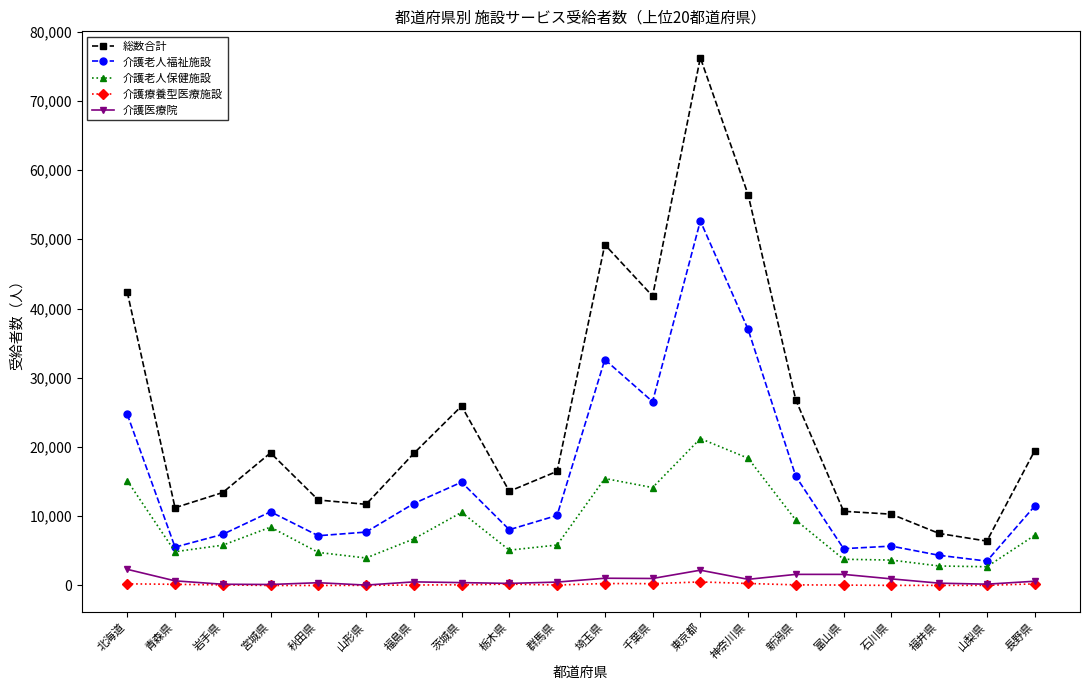

At which label does 介護老人保健施設 first exceed 6727?

北海道